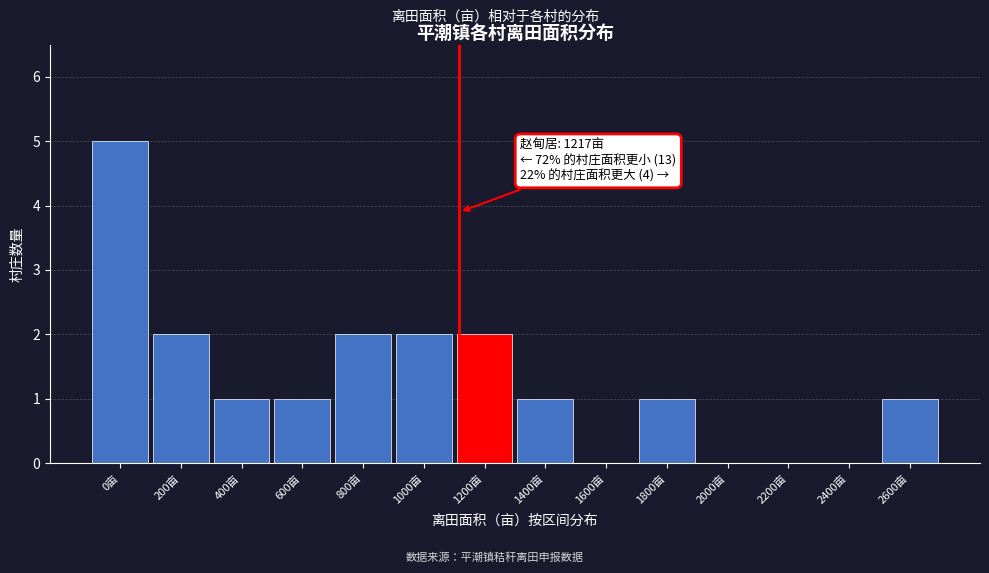

Reading left to right, transcribe all the data shown in this chart.

0亩=5	200亩=2	400亩=1	600亩=1	800亩=2	1000亩=2	1200亩=2	1400亩=1	1600亩=0	1800亩=1	2000亩=0	2200亩=0	2400亩=0	2600亩=1